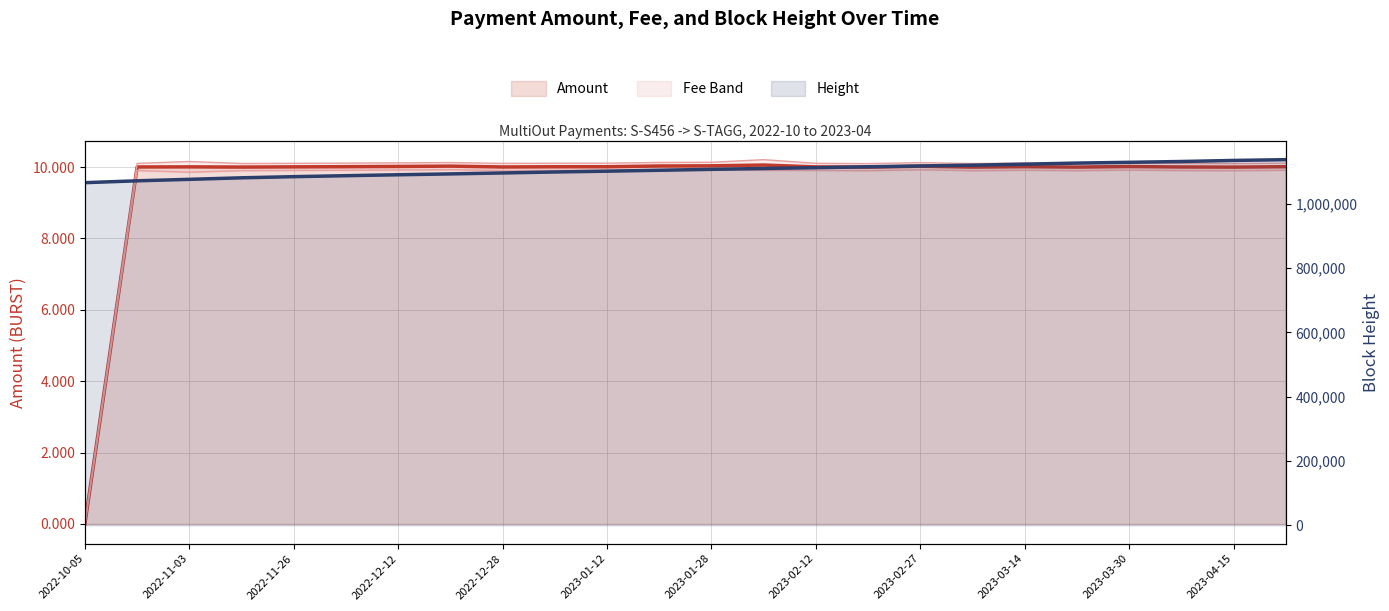

At which category does Amount reach its first local valley?

2022-12-12